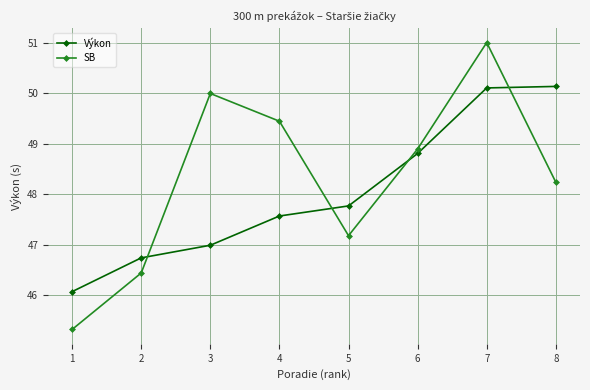

What is the average value of the SB series?

48.3